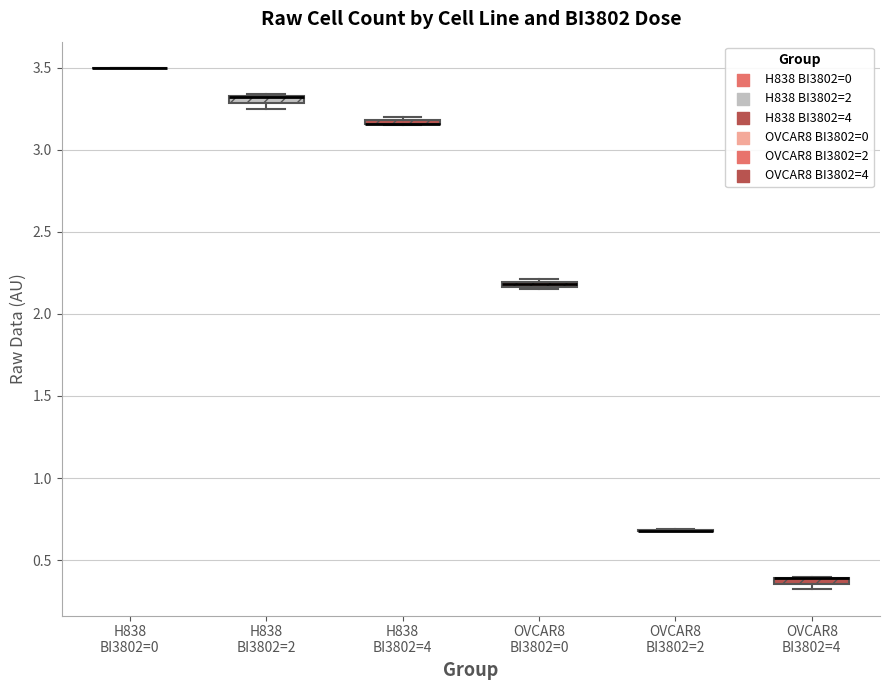

Where is the upper edge of the box for OVCAR8 BI3802=0 on the y-axis? The values are not printed on the chart, so give them approximately, as read against the axis.

2.20